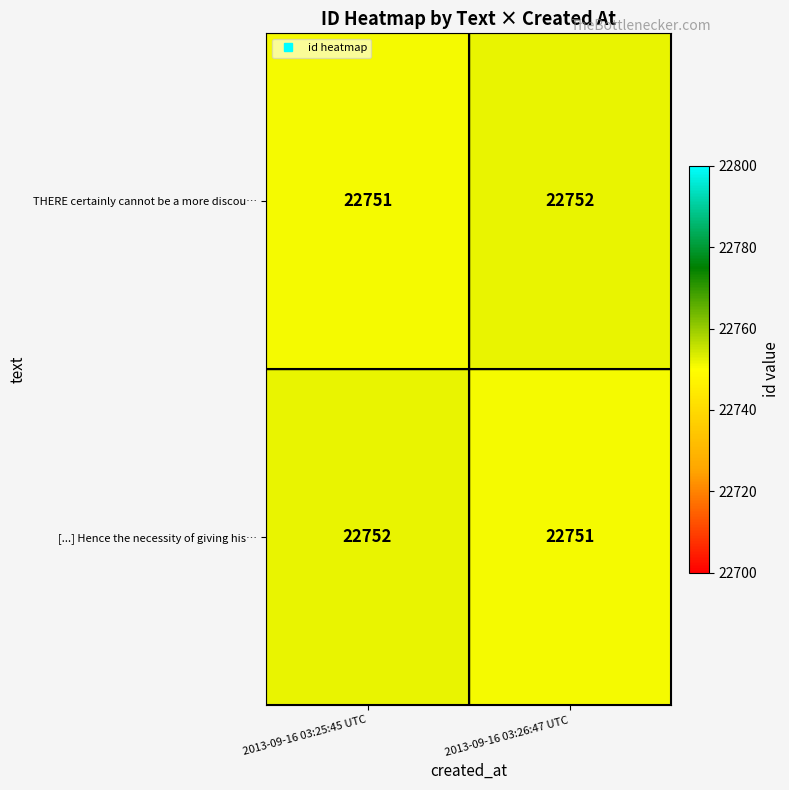

What is the sum of all [...] Hence the necessity of giving his… values?

45503